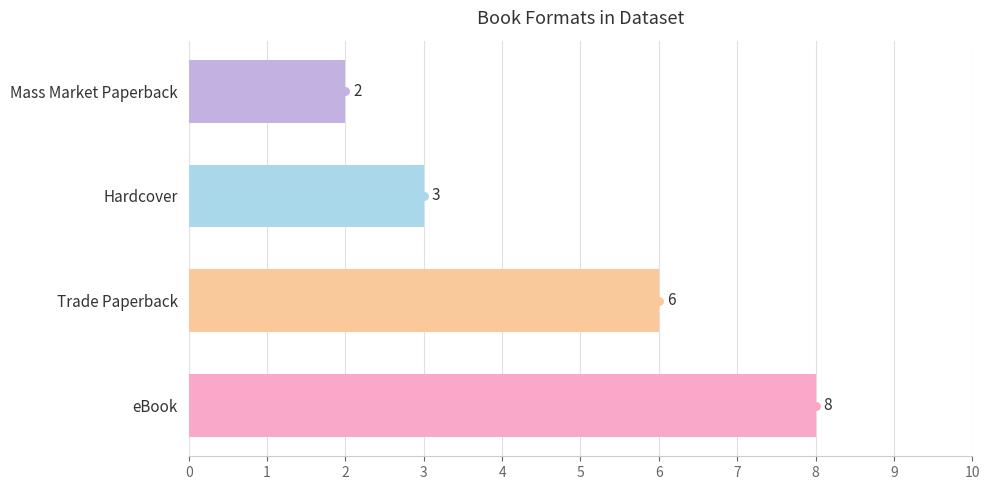

Between eBook and Trade Paperback, which is larger?

eBook